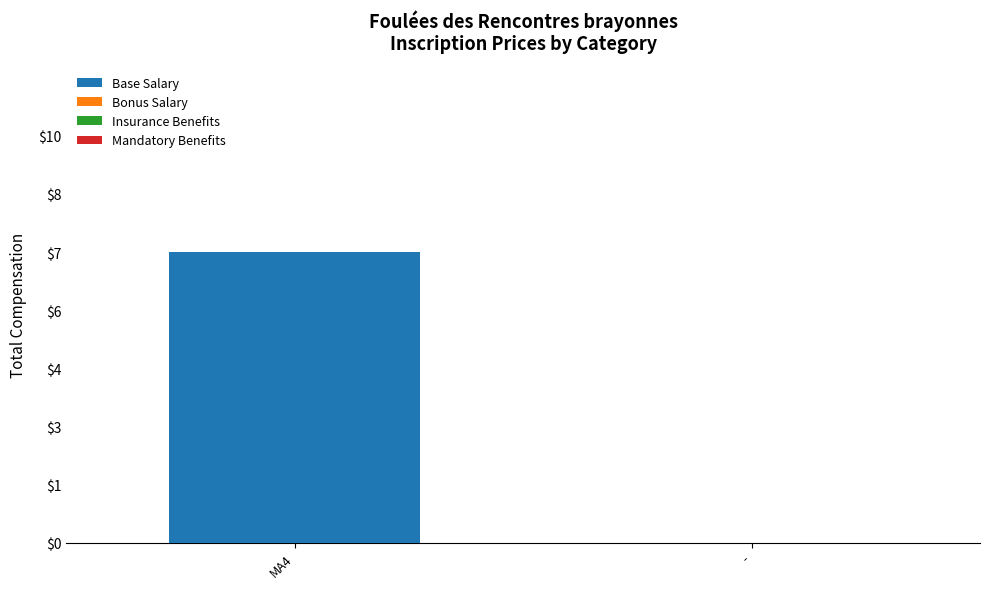

Are the bars horizontal?

No